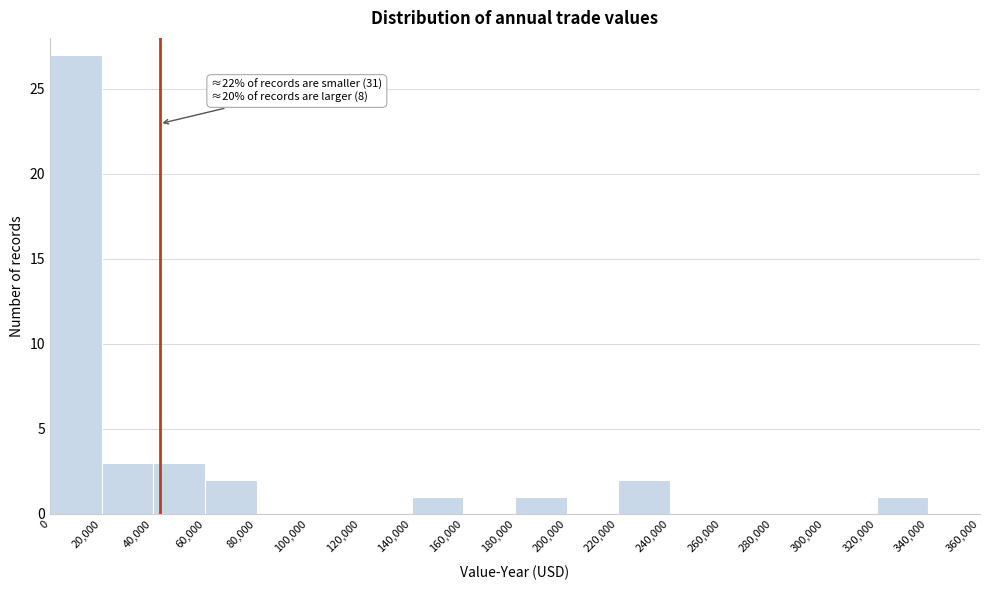

Over which range of the x-axis is the bar tallest?

0 to 20,000